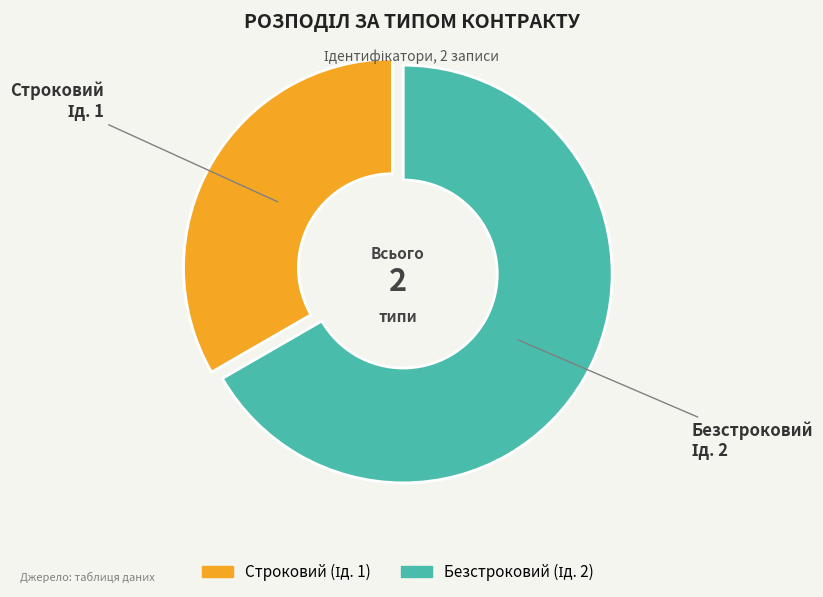

What is the largest slice in the pie chart?

Безстроковий